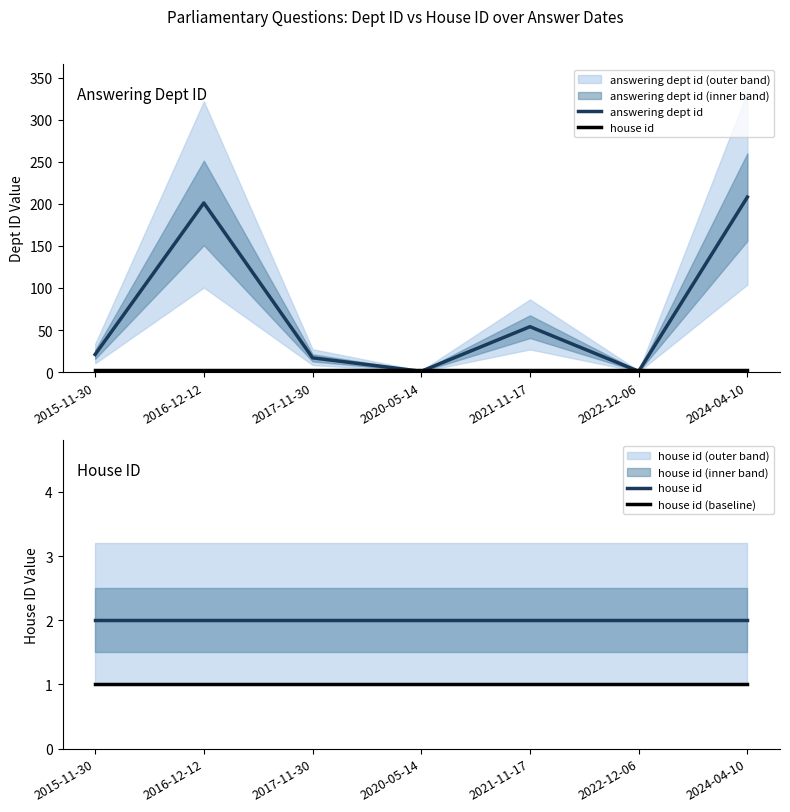

At which category is the sum across all series the highest?

2024-04-10